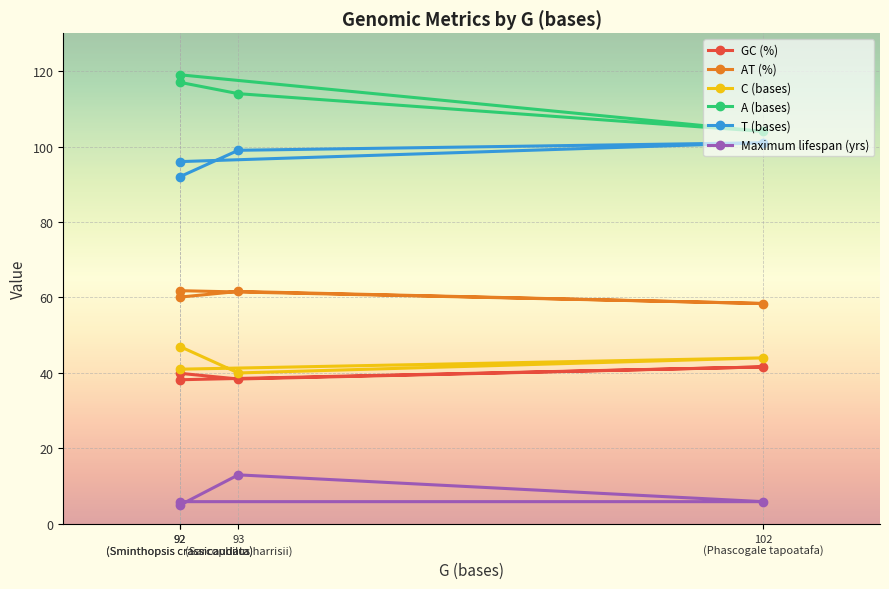

How many distinct data groups are displayed?

6